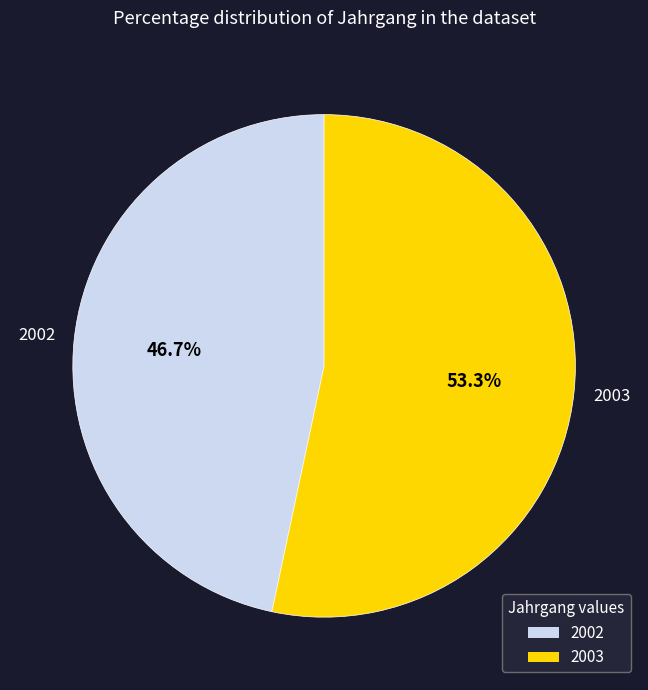

What percentage is NOT represented by 2002?

53.3%